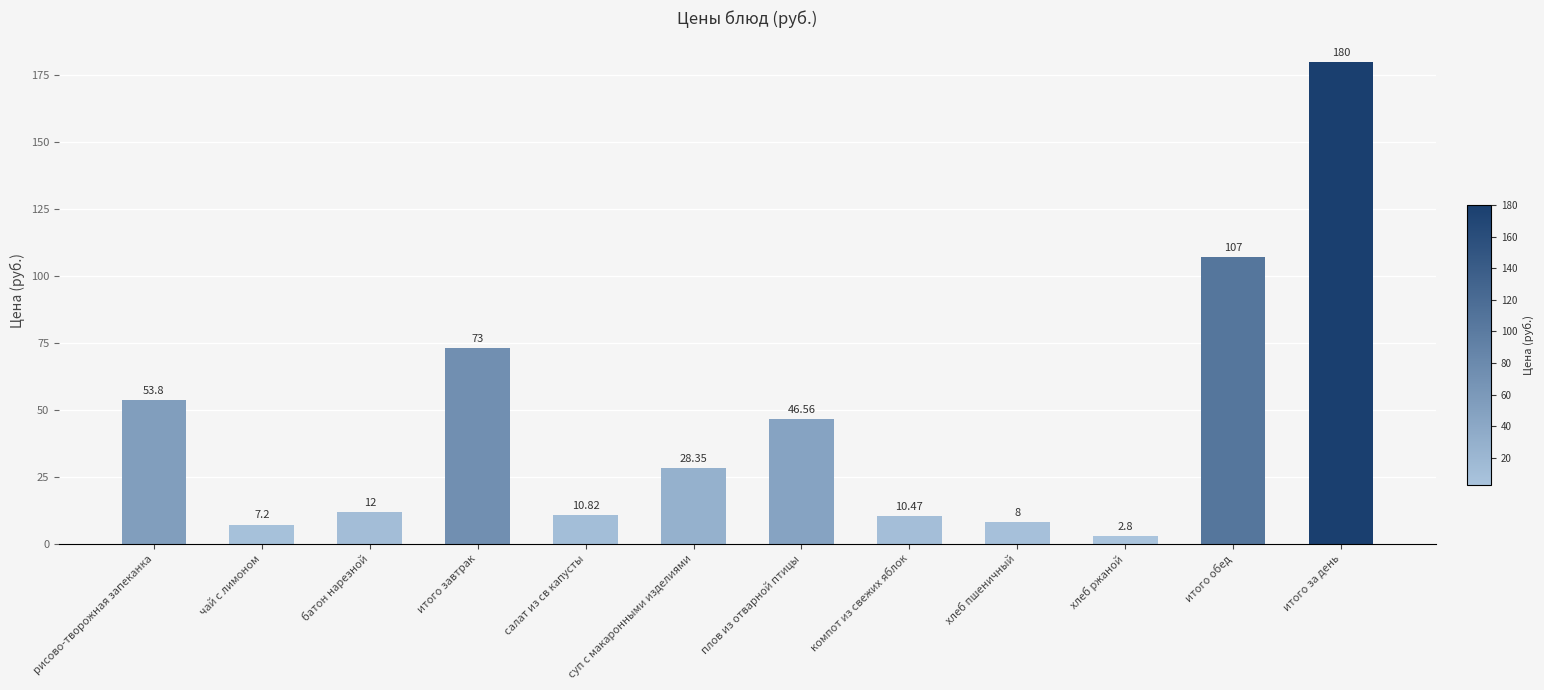

What is the sum of the values at итого за день and итого завтрак?

253.0